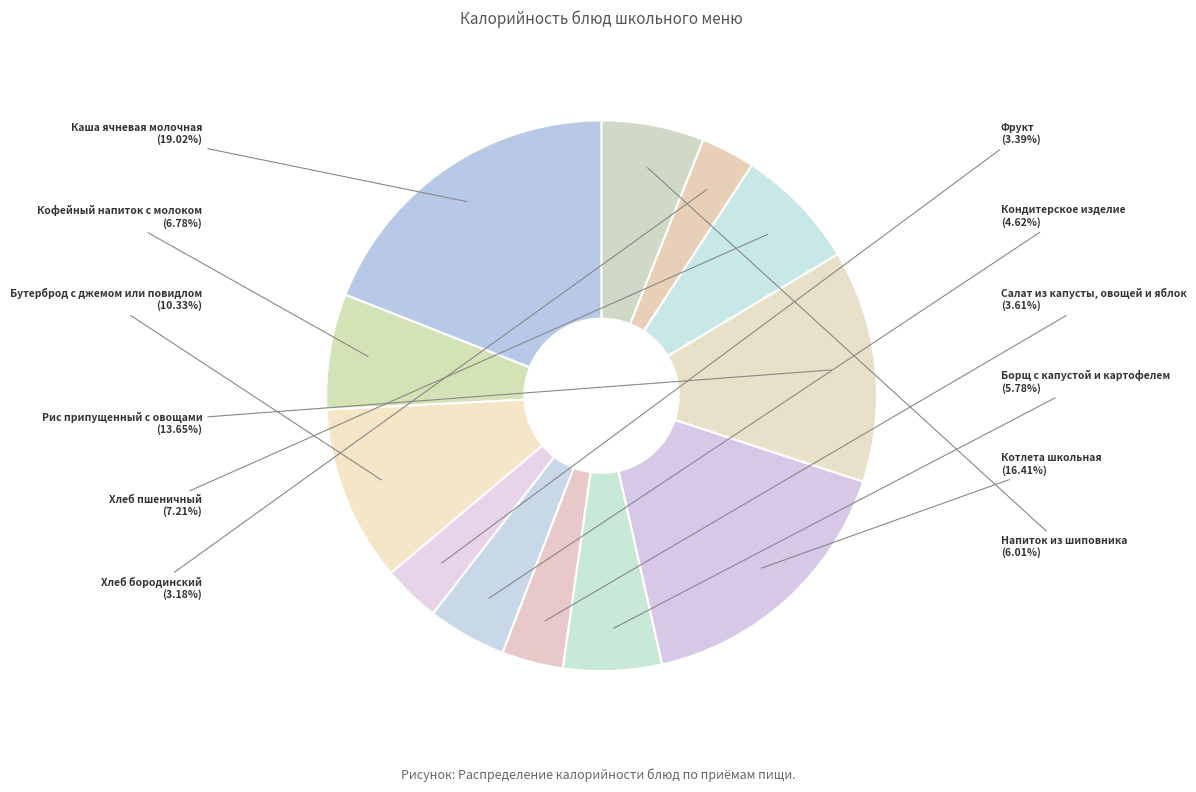

The Борщ с капустой и картофелем slice represents 6% of the pie. True or false?

True